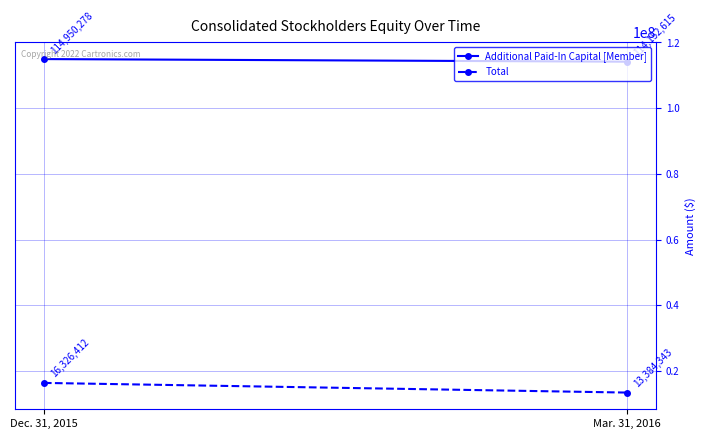

Which series has the largest total across all categories?

Additional Paid-In Capital [Member]